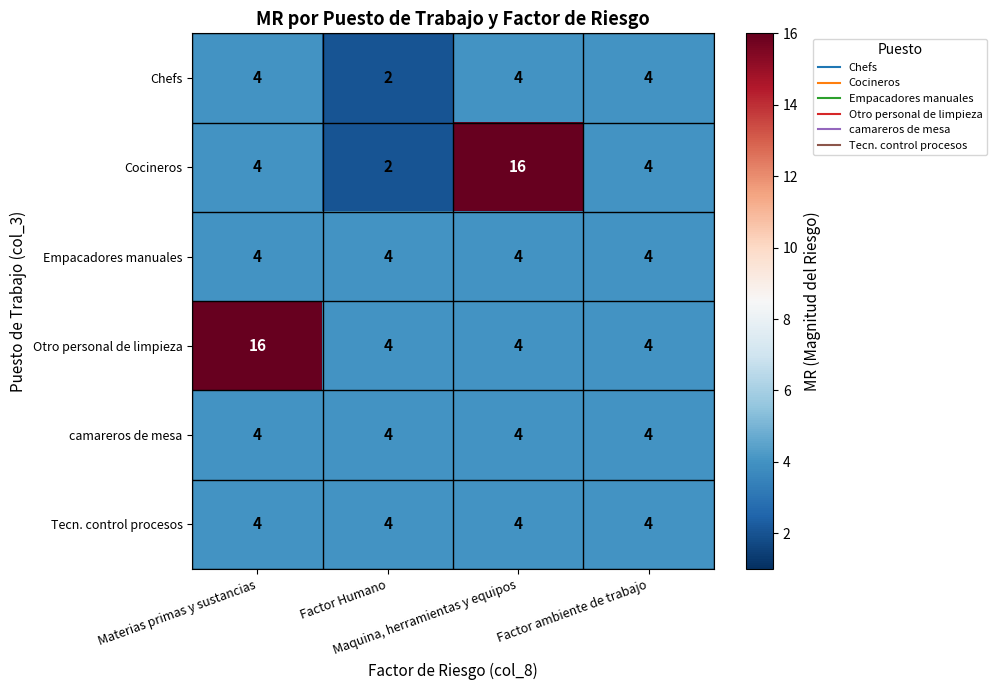

Which series changed the most between Materias primas y sustancias and Factor Humano?

Otro personal de limpieza